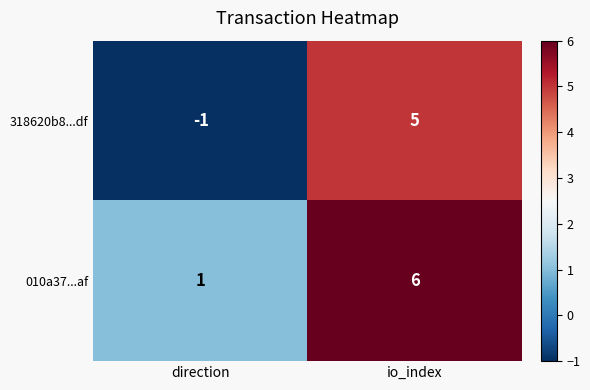

The 318620b8...df series shows -1 at direction. True or false?

True